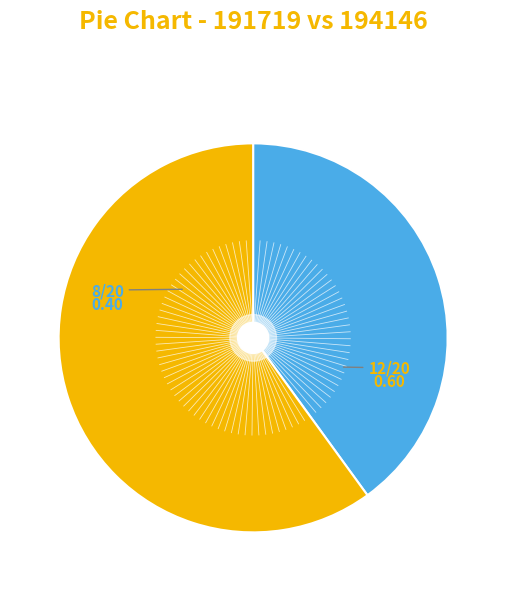

Does any single category account for the majority?

Yes